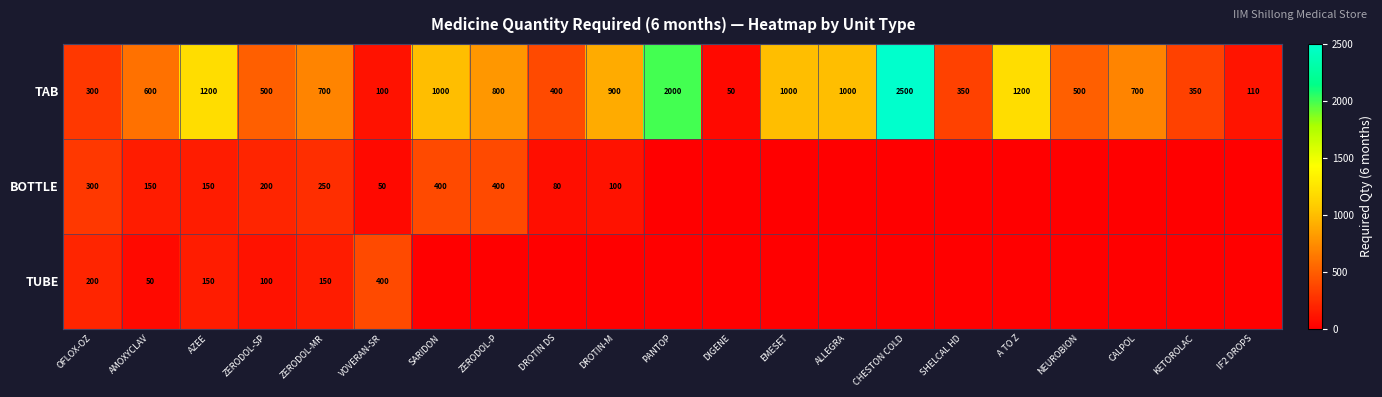

What is the total value across all series at EMESET?

1000